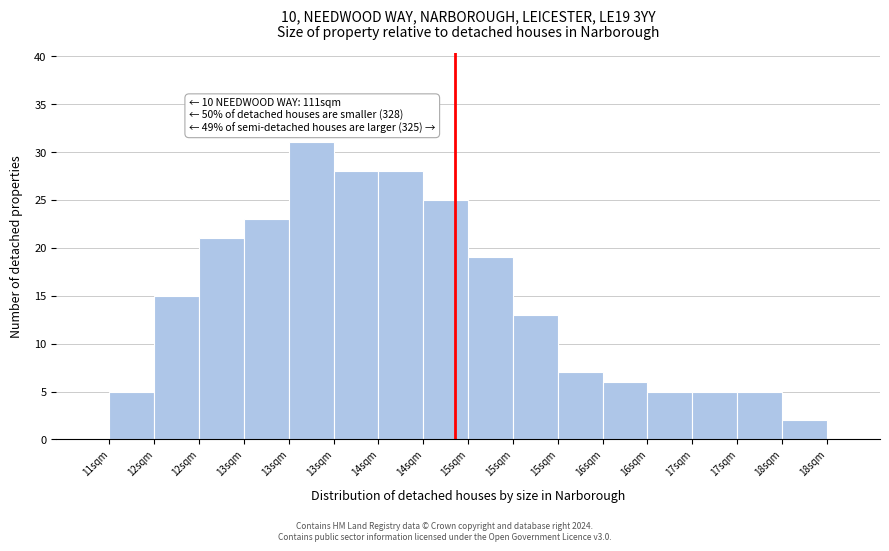

Count the number of data series in this chart.

1